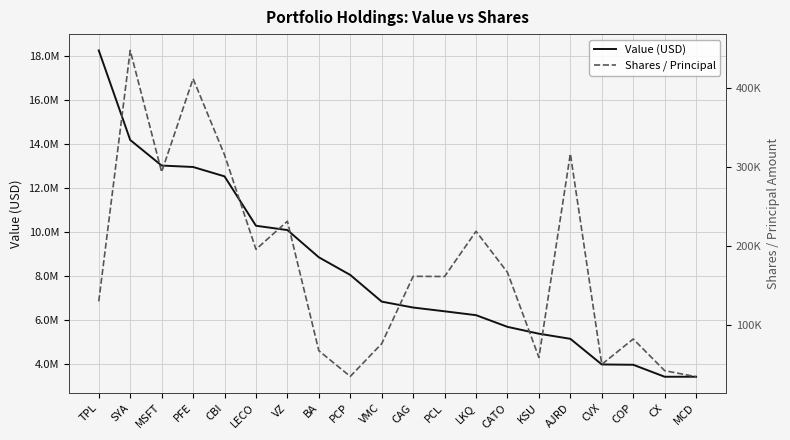

True or false: Shares / Principal has a value of 161456 at PCL.

True